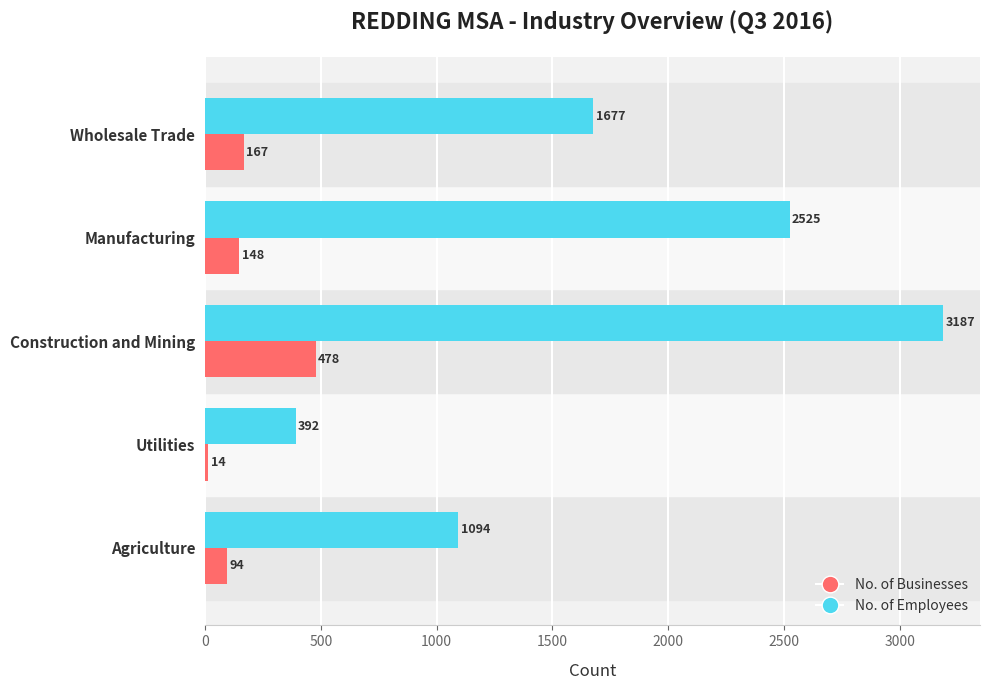

At how many categories does at least one series exceed 2790?

1